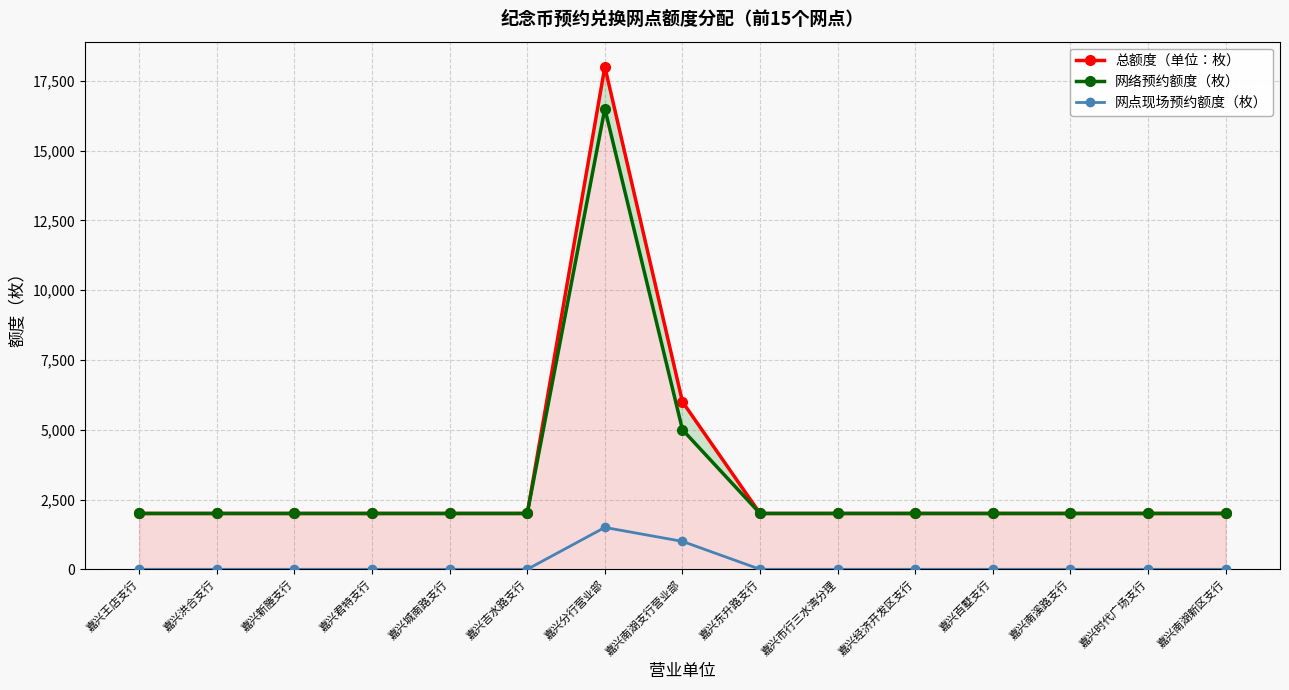

The value of 总额度（单位：枚） at 嘉兴王店支行 is 1054. True or false?

False